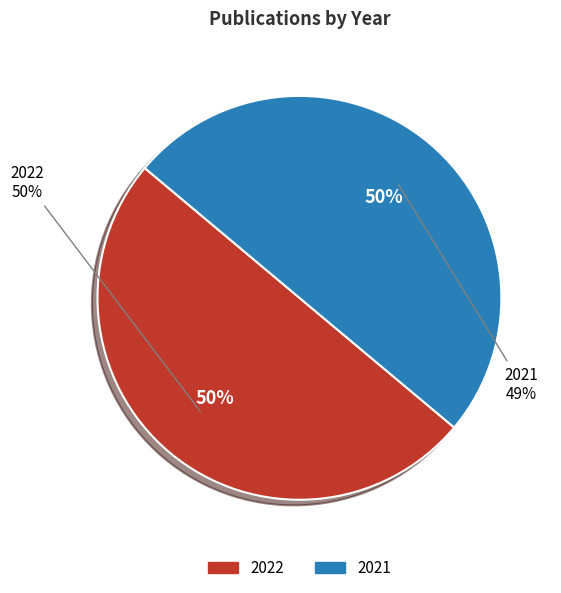

How many slices are in this pie chart?

2